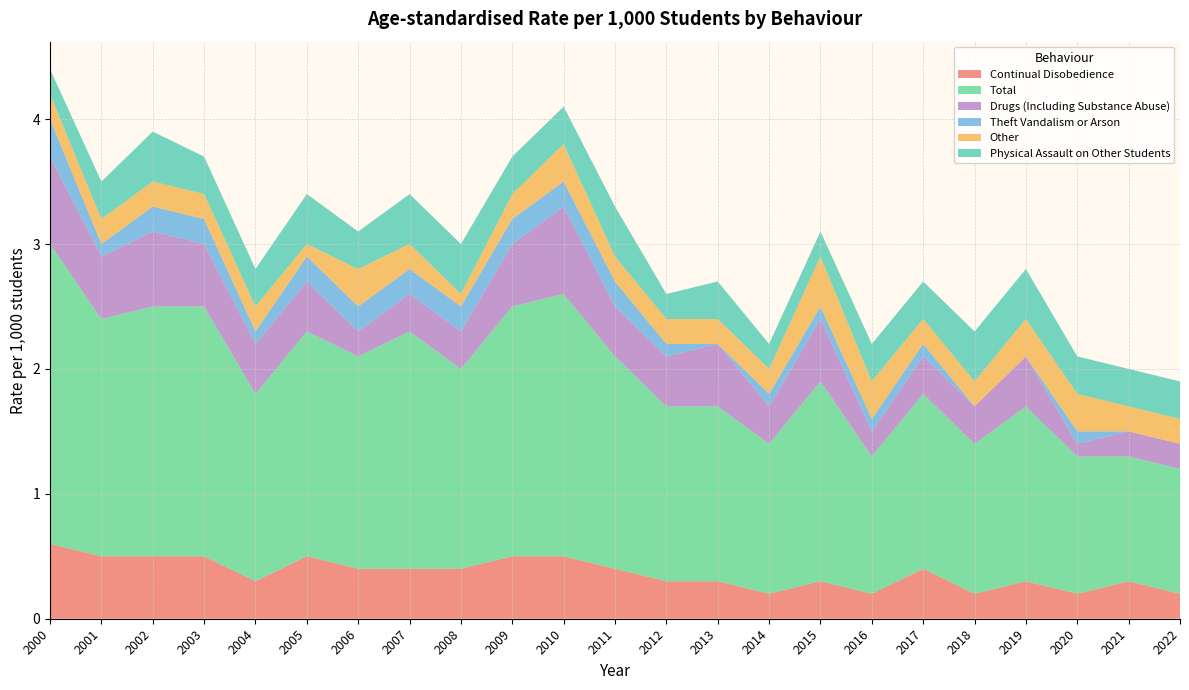

Reading left to right, list all the values displayed in this chart.

Continual Disobedience: 2000=0.6	2001=0.5	2002=0.5	2003=0.5	2004=0.3	2005=0.5	2006=0.4	2007=0.4	2008=0.4	2009=0.5	2010=0.5	2011=0.4	2012=0.3	2013=0.3	2014=0.2	2015=0.3	2016=0.2	2017=0.4	2018=0.2	2019=0.3	2020=0.2	2021=0.3	2022=0.2
Total: 2000=2.4	2001=1.9	2002=2.0	2003=2.0	2004=1.5	2005=1.8	2006=1.7	2007=1.9	2008=1.6	2009=2.0	2010=2.1	2011=1.7	2012=1.4	2013=1.4	2014=1.2	2015=1.6	2016=1.1	2017=1.4	2018=1.2	2019=1.4	2020=1.1	2021=1.0	2022=1.0
Drugs (Including Substance Abuse): 2000=0.7	2001=0.5	2002=0.6	2003=0.5	2004=0.4	2005=0.4	2006=0.2	2007=0.3	2008=0.3	2009=0.5	2010=0.7	2011=0.4	2012=0.4	2013=0.5	2014=0.3	2015=0.5	2016=0.2	2017=0.3	2018=0.3	2019=0.4	2020=0.1	2021=0.2	2022=0.2
Theft Vandalism or Arson: 2000=0.3	2001=0.1	2002=0.2	2003=0.2	2004=0.1	2005=0.2	2006=0.2	2007=0.2	2008=0.2	2009=0.2	2010=0.2	2011=0.2	2012=0.1	2013=0.0	2014=0.1	2015=0.1	2016=0.1	2017=0.1	2018=0.0	2019=0.0	2020=0.1	2021=0.0	2022=0.0
Other: 2000=0.2	2001=0.2	2002=0.2	2003=0.2	2004=0.2	2005=0.1	2006=0.3	2007=0.2	2008=0.1	2009=0.2	2010=0.3	2011=0.2	2012=0.2	2013=0.2	2014=0.2	2015=0.4	2016=0.3	2017=0.2	2018=0.2	2019=0.3	2020=0.3	2021=0.2	2022=0.2
Physical Assault on Other Students: 2000=0.2	2001=0.3	2002=0.4	2003=0.3	2004=0.3	2005=0.4	2006=0.3	2007=0.4	2008=0.4	2009=0.3	2010=0.3	2011=0.4	2012=0.2	2013=0.3	2014=0.2	2015=0.2	2016=0.3	2017=0.3	2018=0.4	2019=0.4	2020=0.3	2021=0.3	2022=0.3